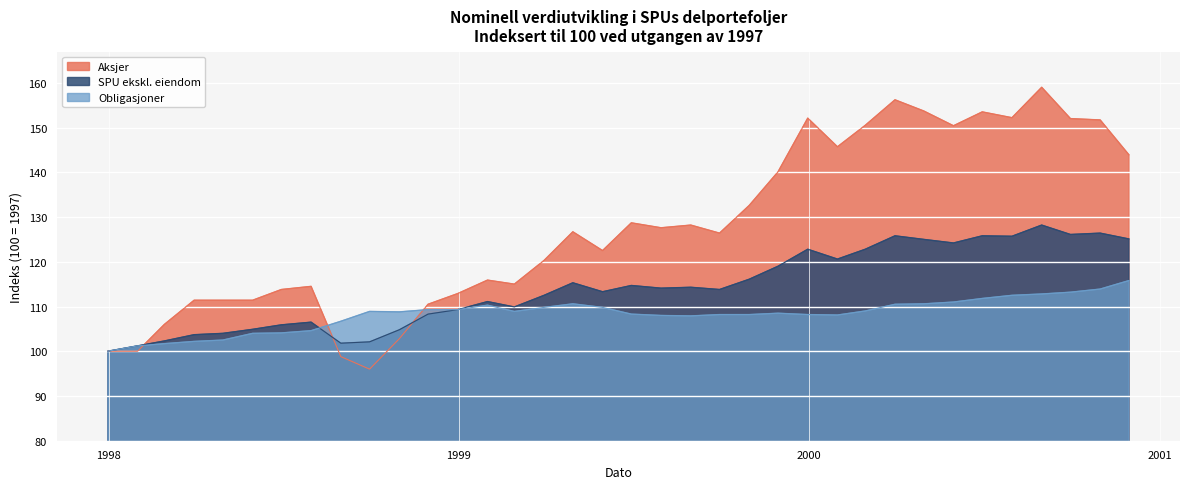

How many lines are shown in the chart?

3